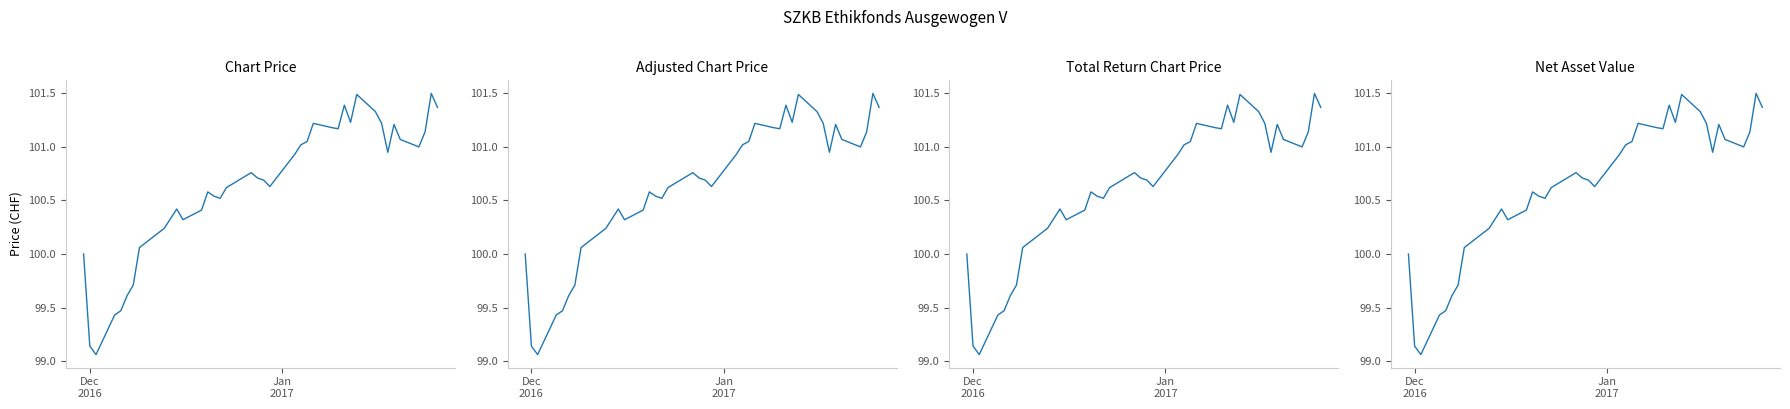

How many lines are shown in the chart?

4